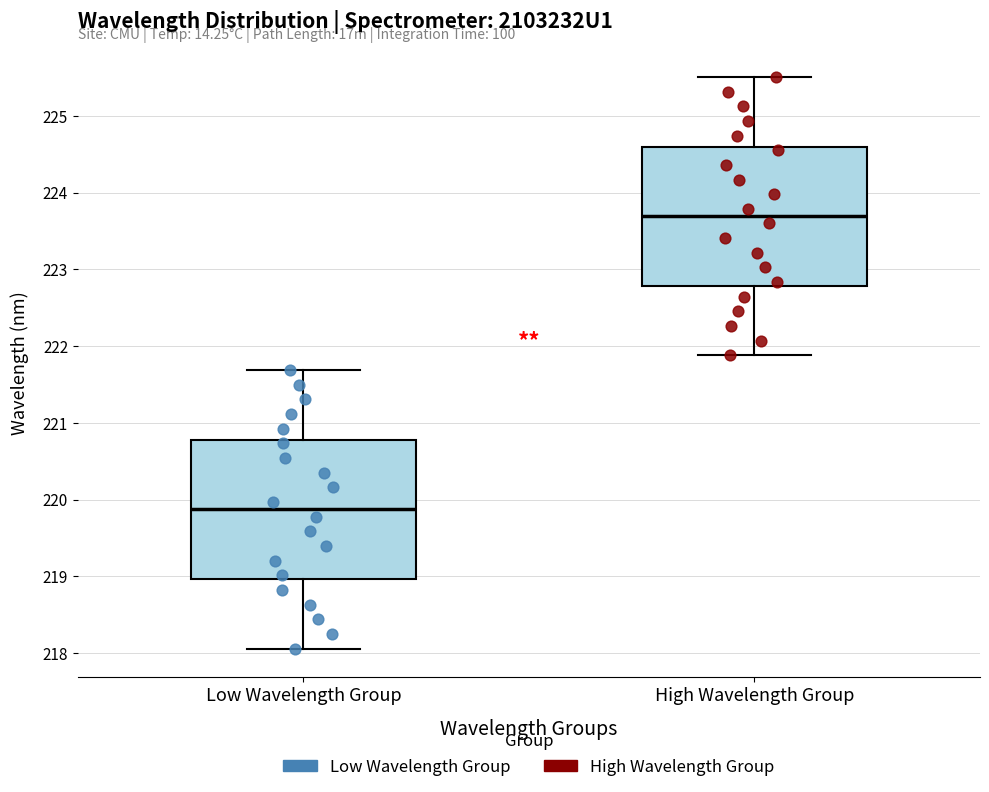

Which box's median line is the lowest?

Low Wavelength Group